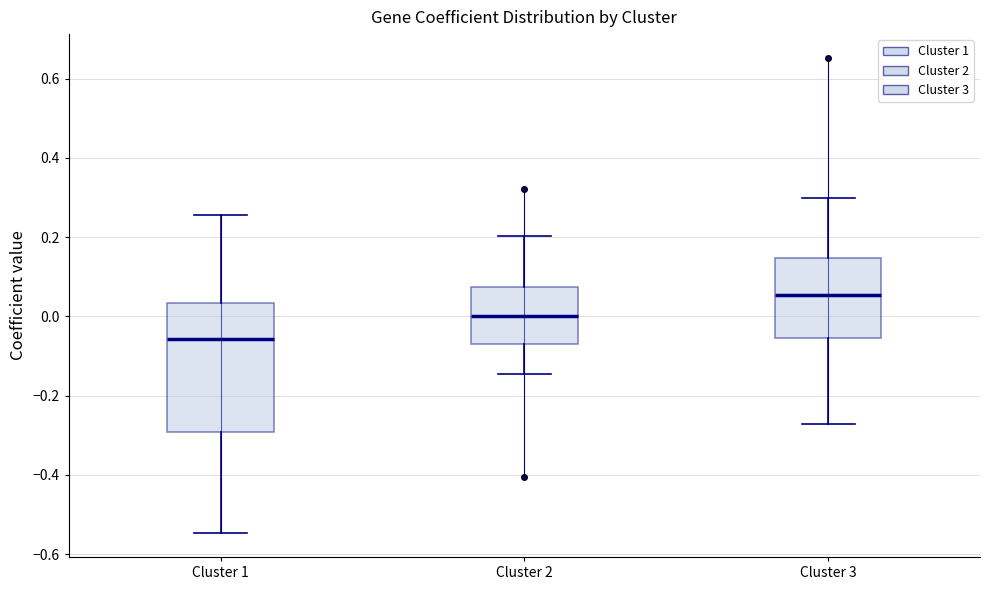

Reading left to right, read every box against the y-axis: the position of its median line, the range the box covers, and the ends of its whiskers. The values are not printed on the chart, so give them approximately, as read against the axis.

Cluster 1: median -0.06, box -0.30 to 0.04, whiskers -0.54 to 0.26
Cluster 2: median 0.00, box -0.08 to 0.08, whiskers -0.14 to 0.20
Cluster 3: median 0.06, box -0.06 to 0.14, whiskers -0.28 to 0.30